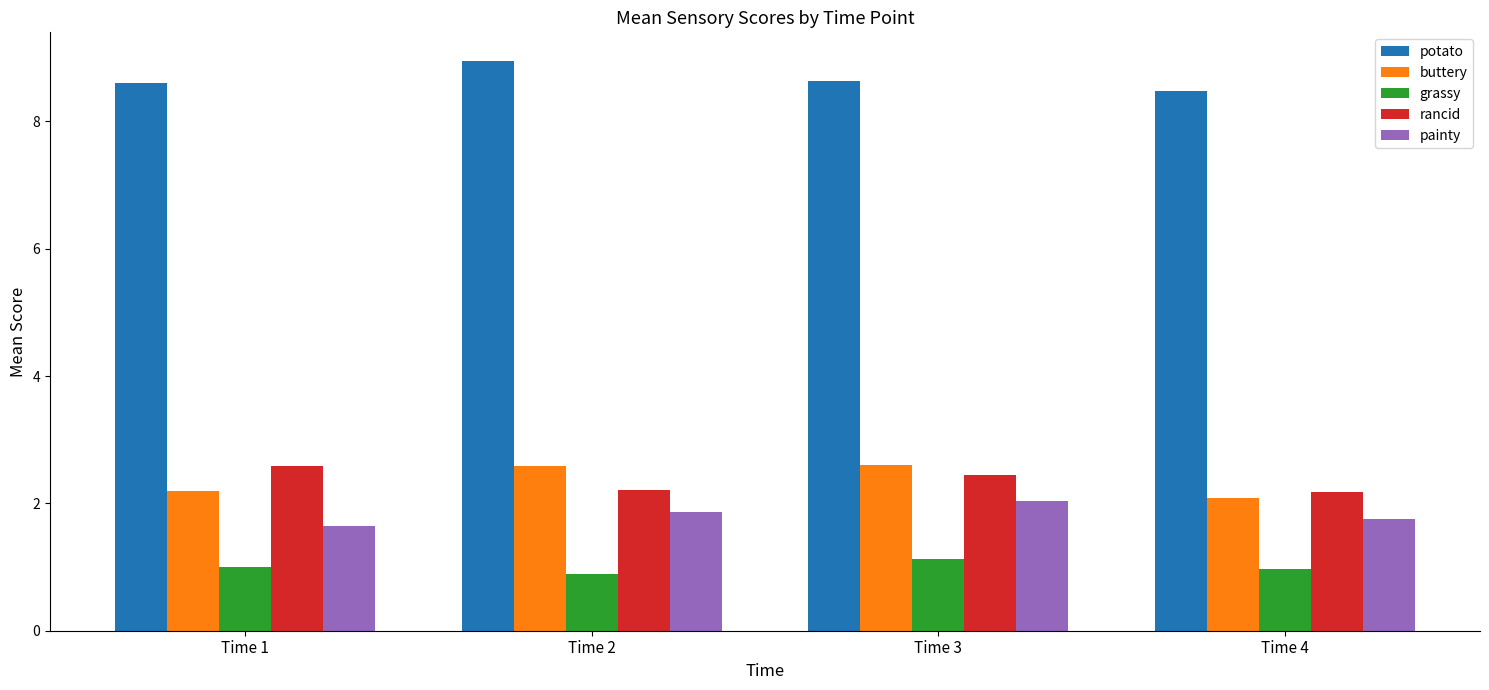

At which category does the chart reach its peak across all series?

Time 2